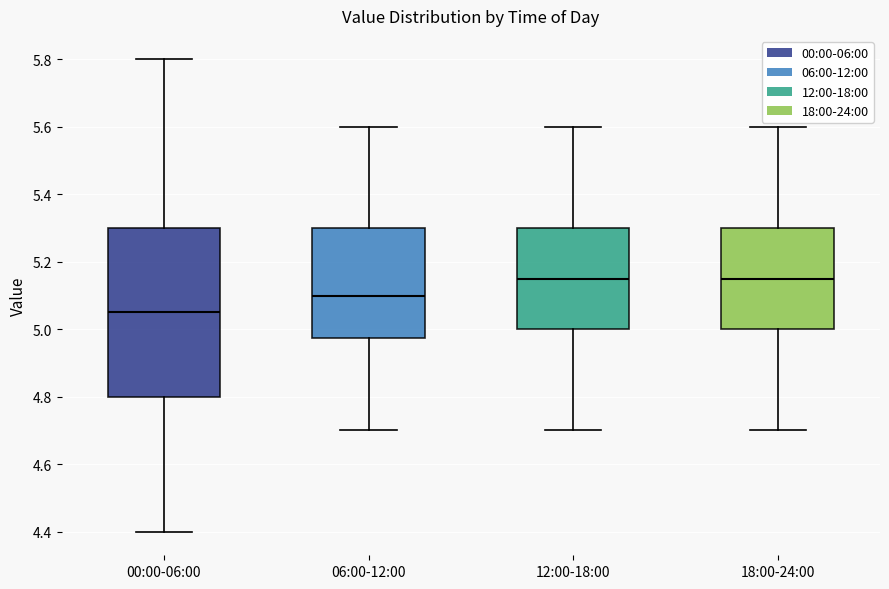

Reading left to right, read every box against the y-axis: the position of its median line, the range the box covers, and the ends of its whiskers. The values are not printed on the chart, so give them approximately, as read against the axis.

00:00-06:00: median 5.06, box 4.80 to 5.30, whiskers 4.40 to 5.80
06:00-12:00: median 5.10, box 4.98 to 5.30, whiskers 4.70 to 5.60
12:00-18:00: median 5.16, box 5.00 to 5.30, whiskers 4.70 to 5.60
18:00-24:00: median 5.16, box 5.00 to 5.30, whiskers 4.70 to 5.60